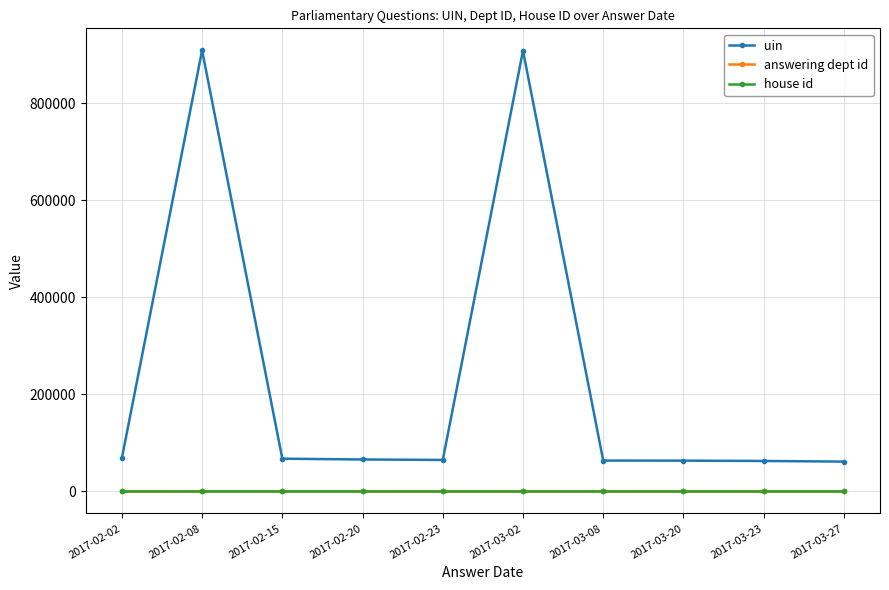

True or false: uin and answering dept id intersect in this chart.

False